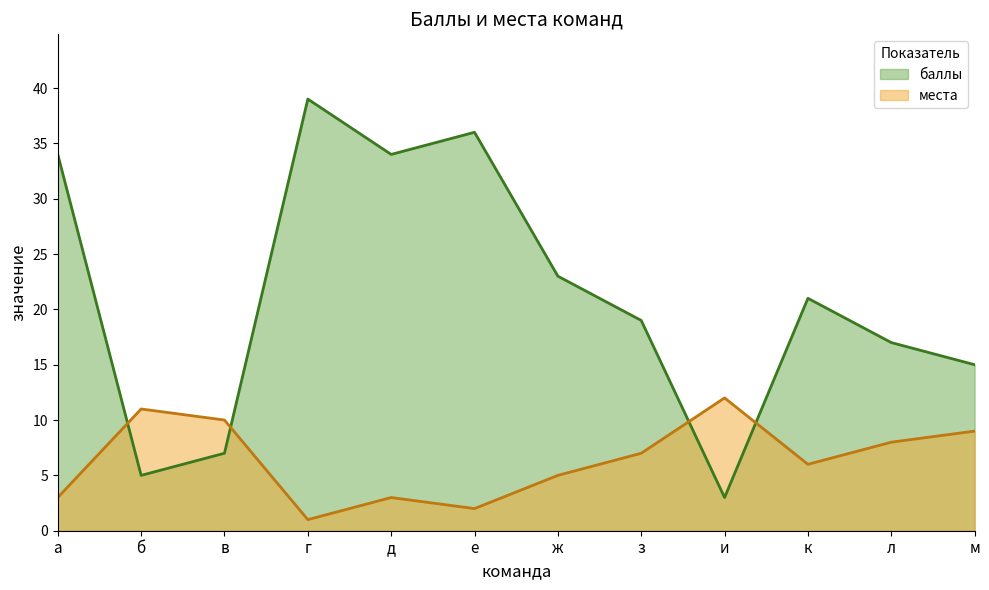

The баллы series shows 34 at д. True or false?

True